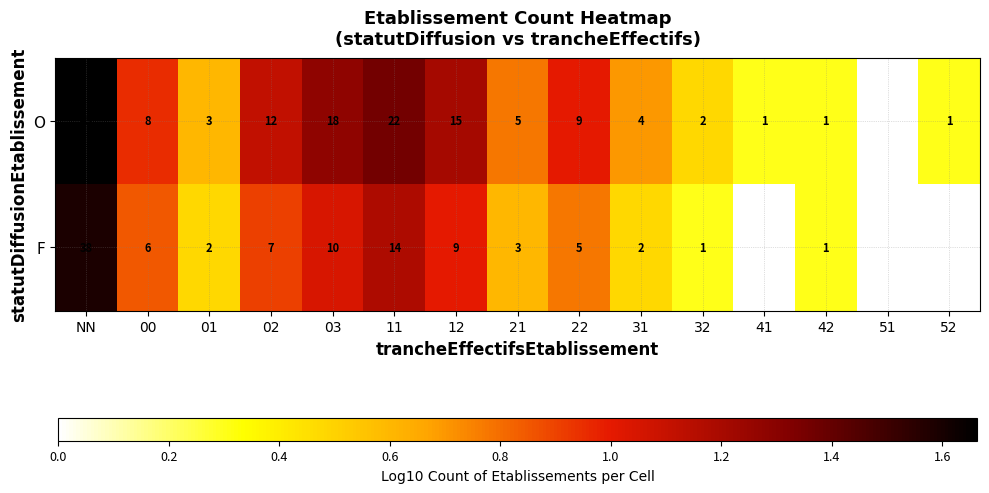

The value of F at 31 is 0.3. True or false?

False